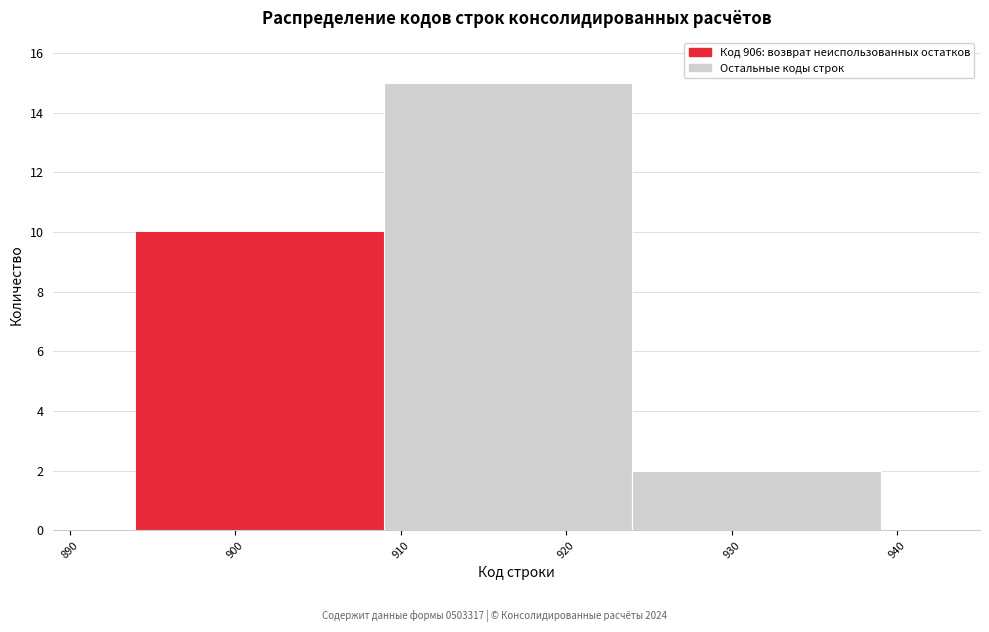

Over which range of the x-axis is the bar tallest?

909 to 924